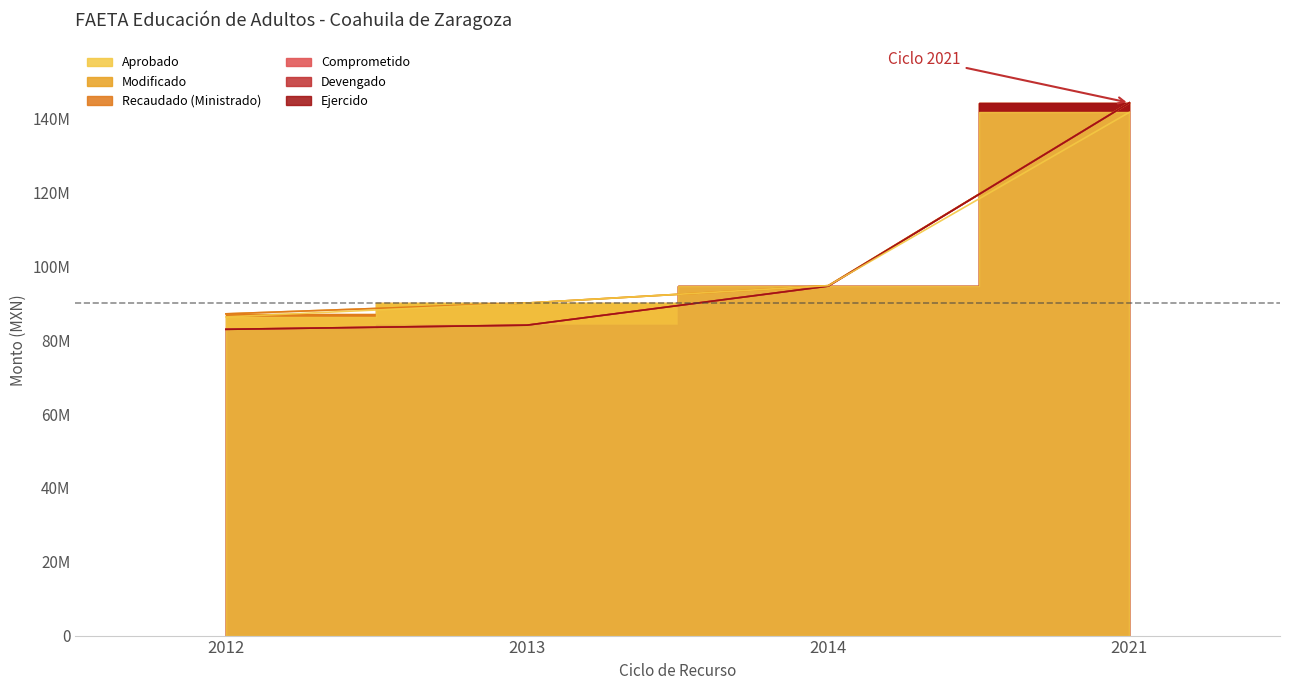

Where does the Aprobado series first go above 94818769?

2021